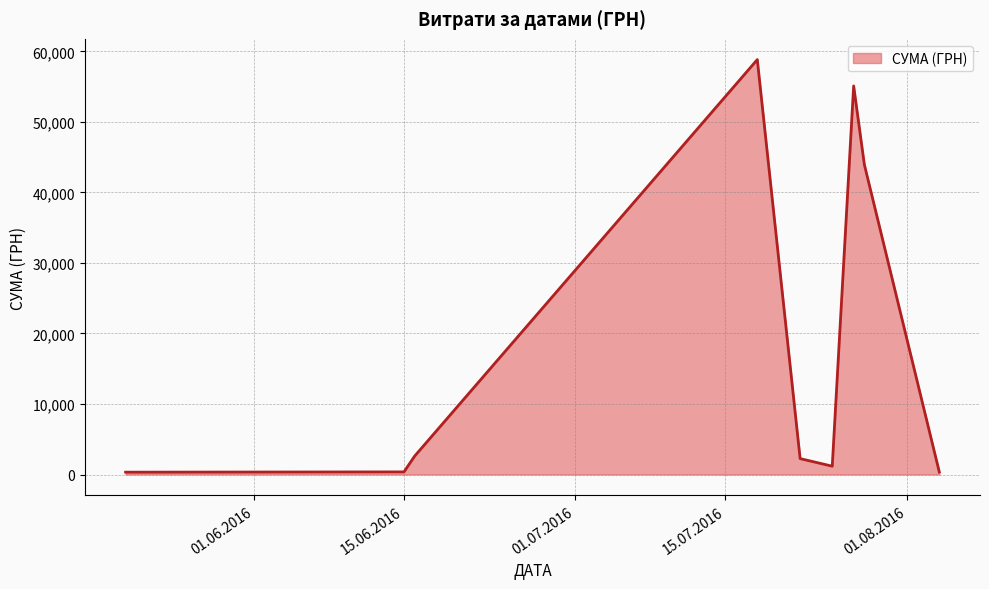

What is the difference between the maximum and minimum values?

58510.0